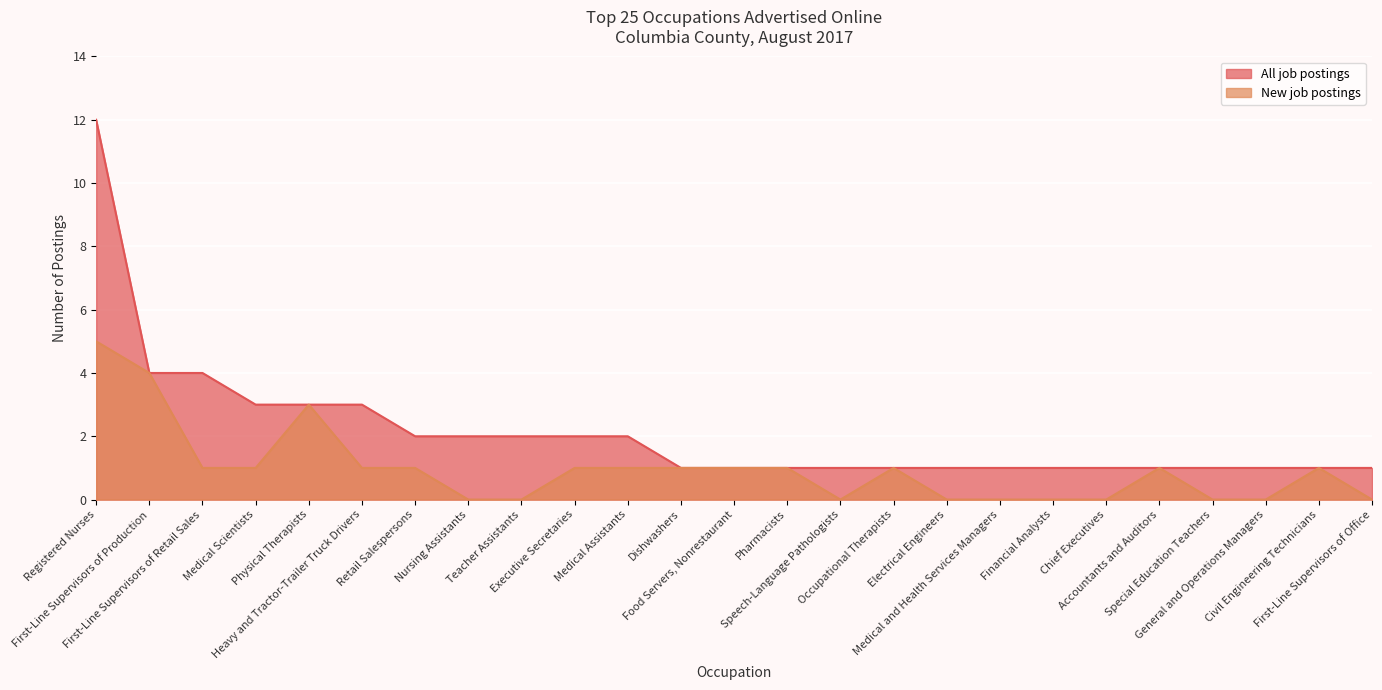

What is the total value across all series at Executive Secretaries?

3